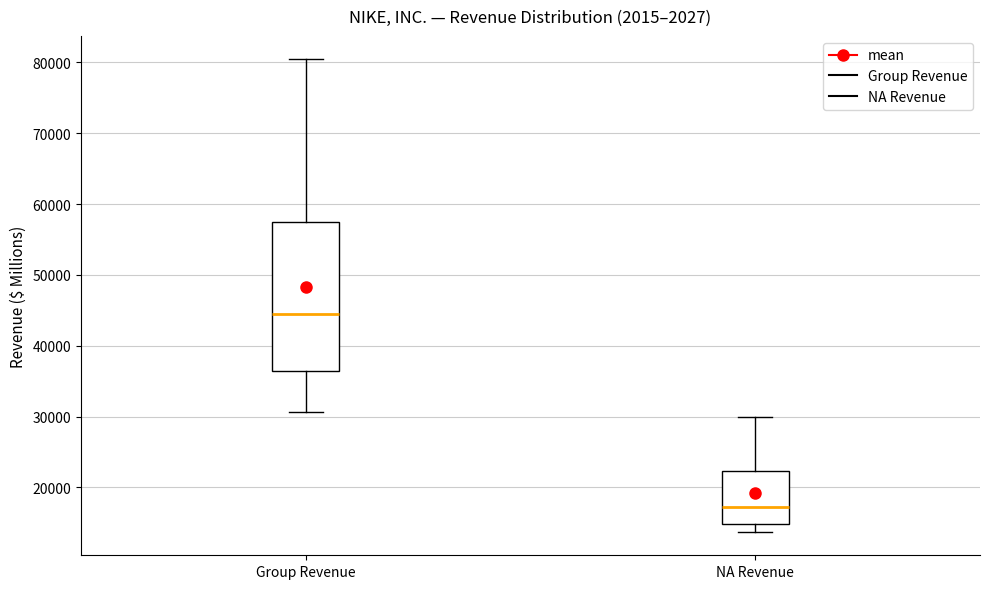

Reading left to right, read every box against the y-axis: the position of its median line, the range the box covers, and the ends of its whiskers. The values are not printed on the chart, so give them approximately, as read against the axis.

Group Revenue: median 45000, box 36000 to 57000, whiskers 31000 to 80000
NA Revenue: median 17000, box 15000 to 22000, whiskers 14000 to 30000